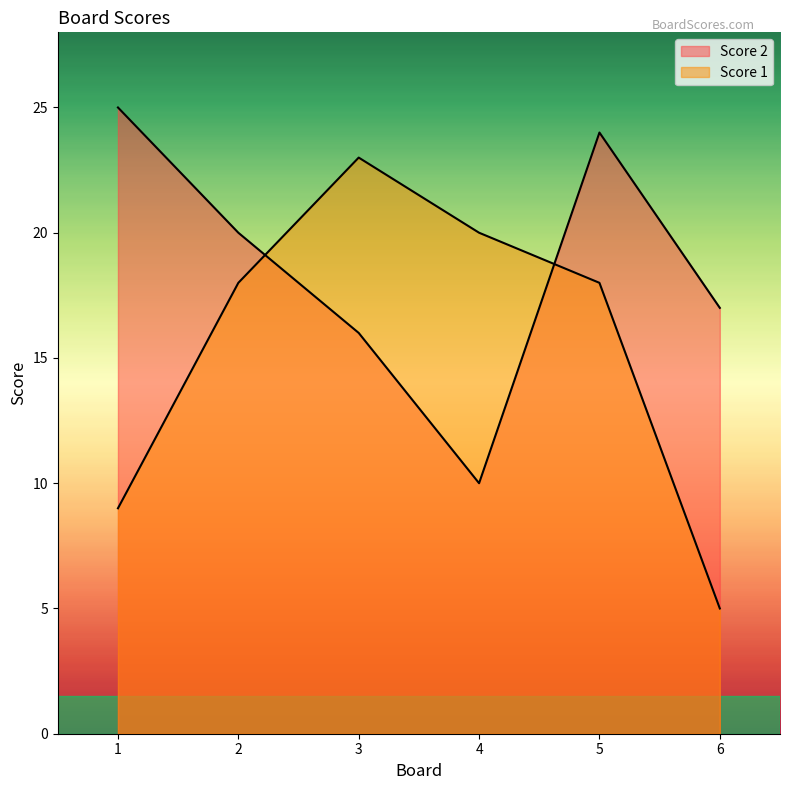

List the series in order of their overall mean, lowest first.

Score 1, Score 2